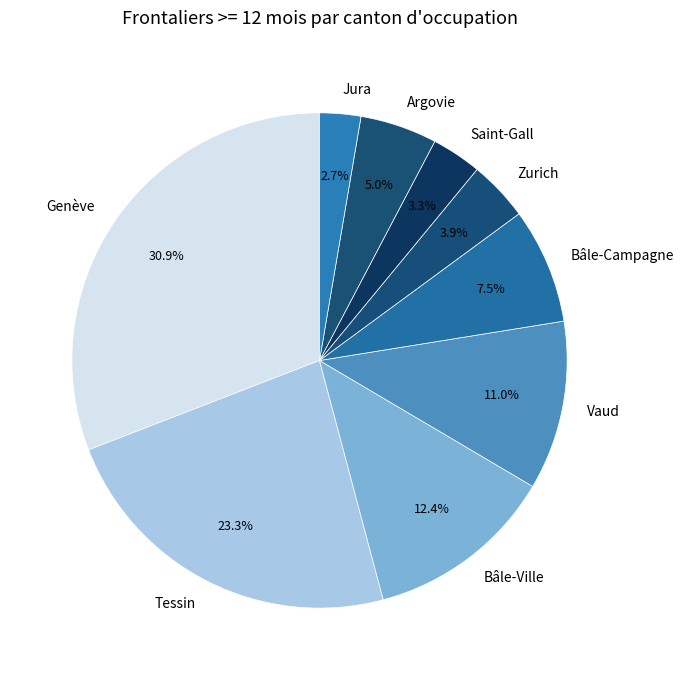

Does Jura represent more than half of the total?

No